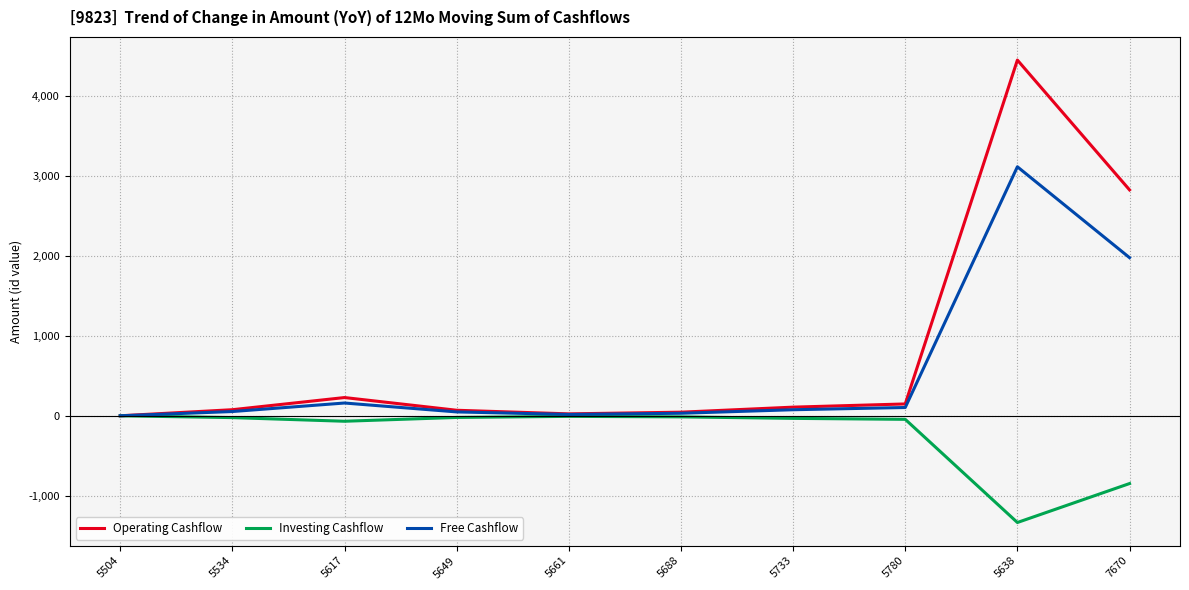

How many lines are shown in the chart?

3